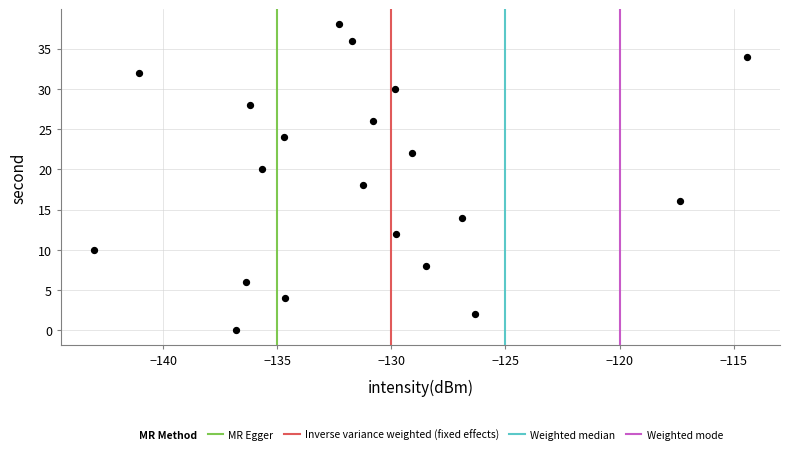

What is the range of Y values (max minus min)?

38